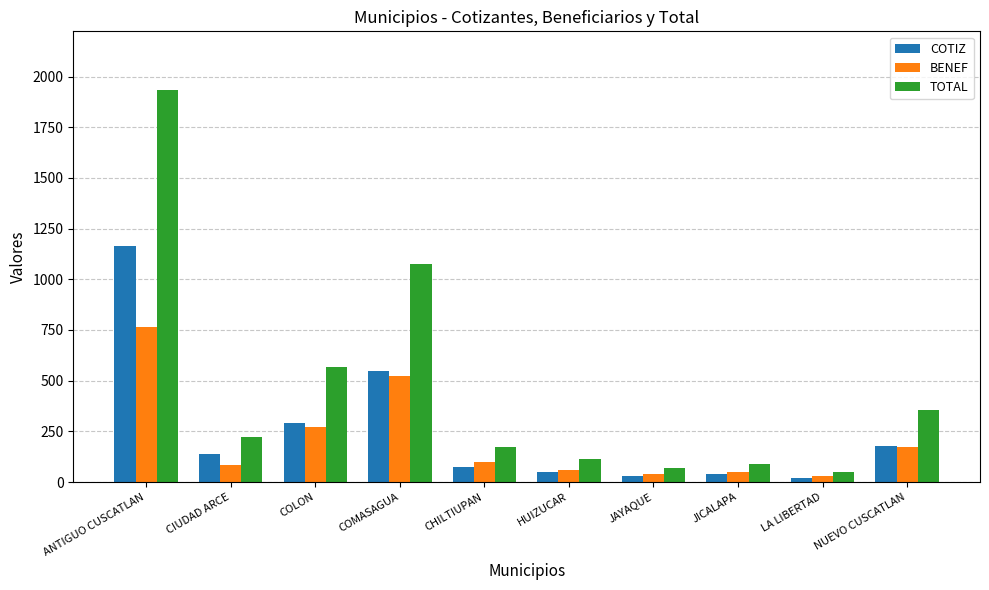

Which series has the widest spread of values?

TOTAL